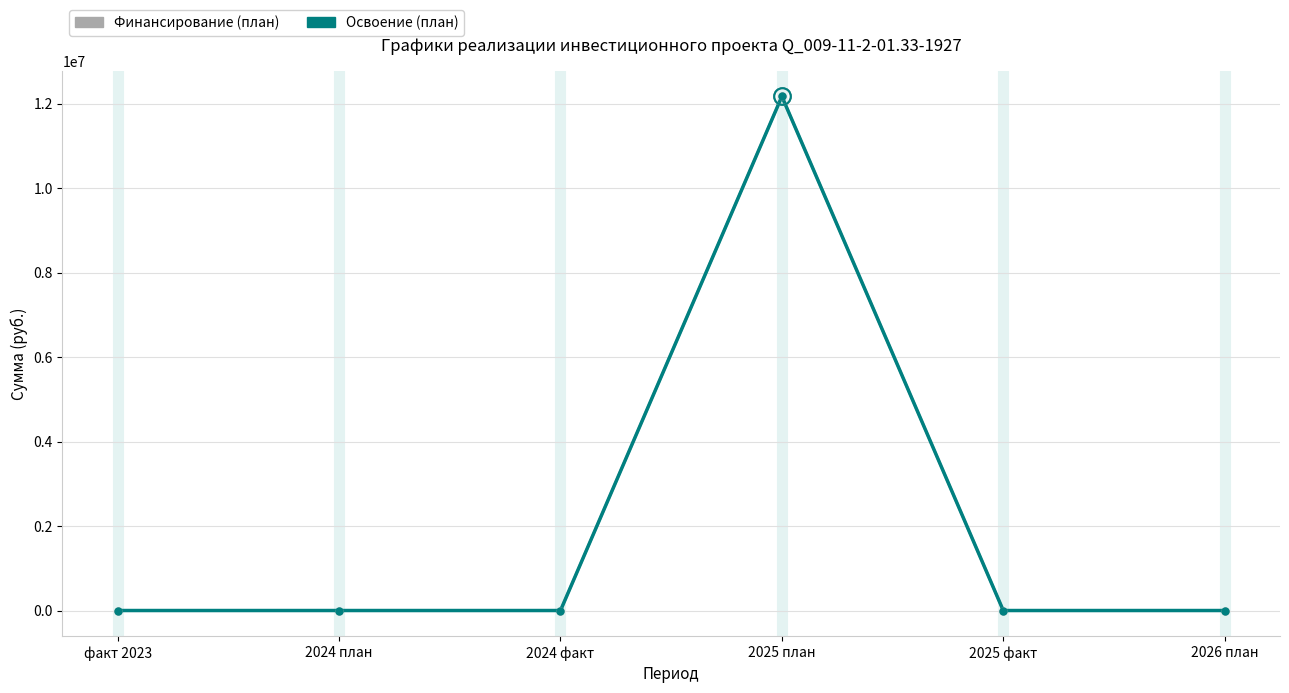

What is the sum of the Освоение (план) values at 2025 план and 2024 факт?

12170470